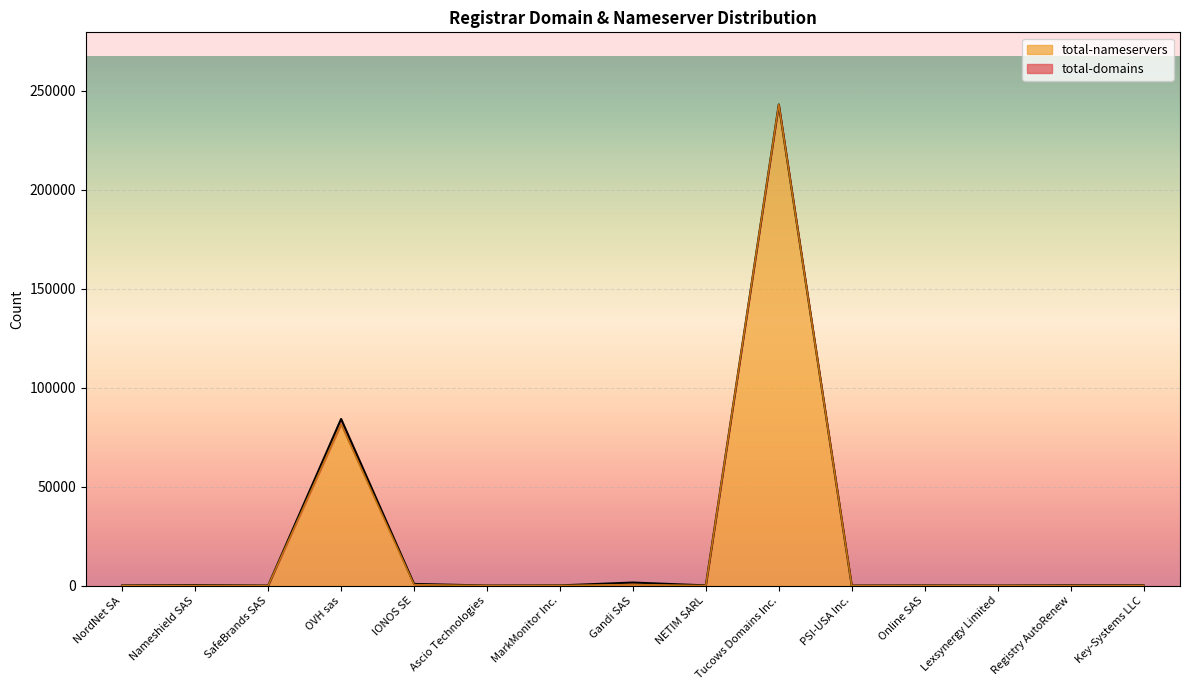

At which label does total-nameservers reach its peak?

Tucows Domains Inc.